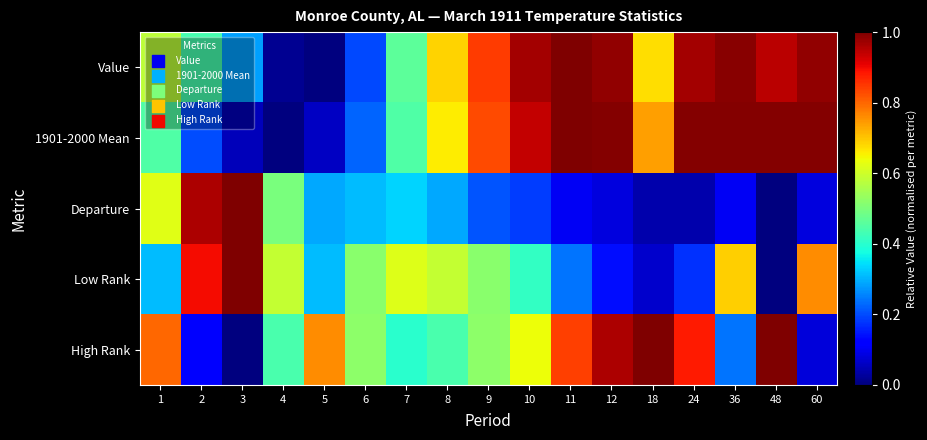

Which series has the largest range (max minus min)?

Value